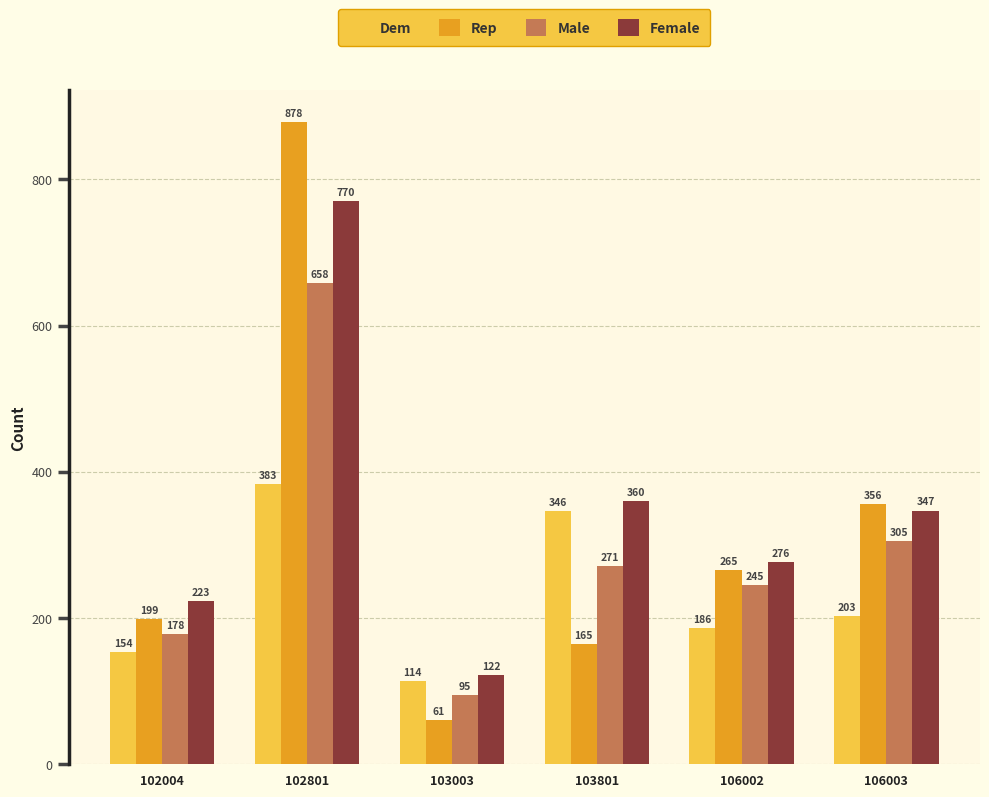

Count the number of data series in this chart.

4